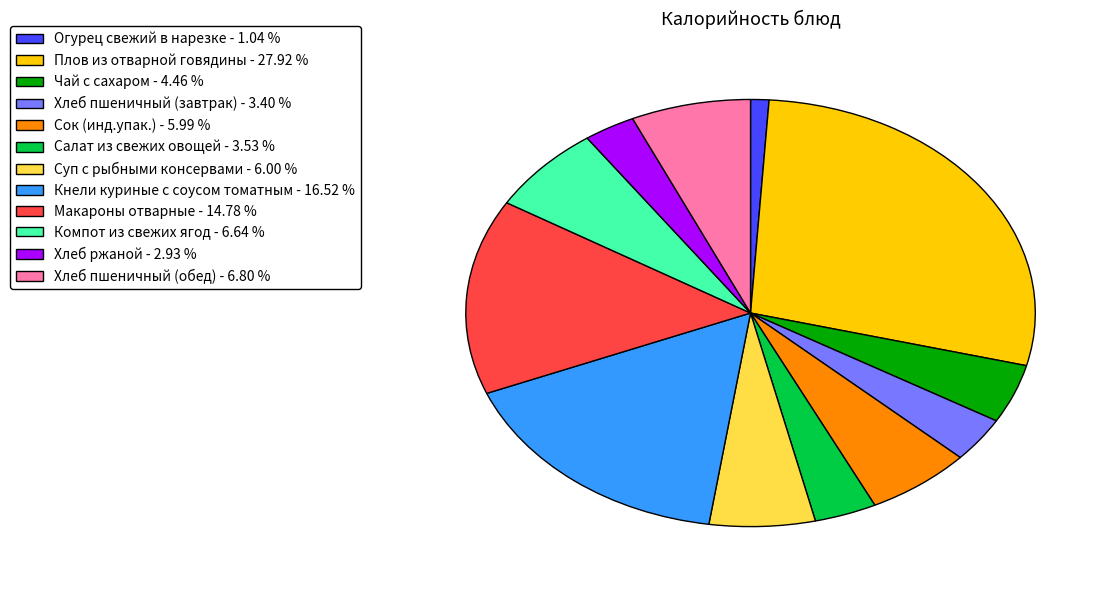

Between Чай с сахаром - 4.46 % and Компот из свежих ягод - 6.64 %, which is larger?

Компот из свежих ягод - 6.64 %